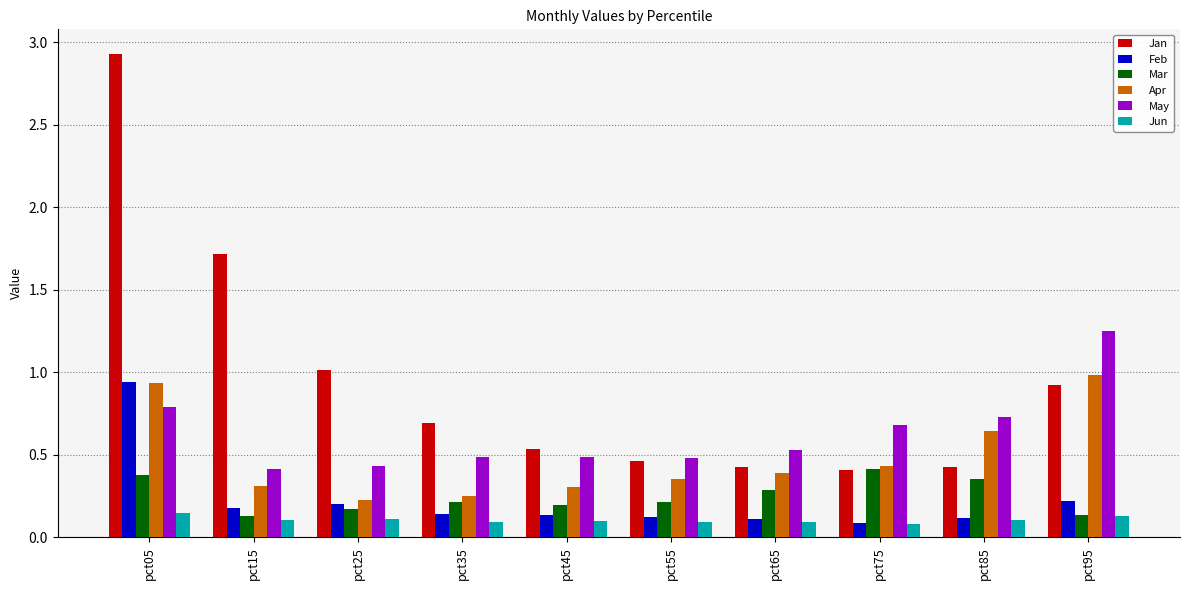

At how many categories does at least one series exceed 0?

10